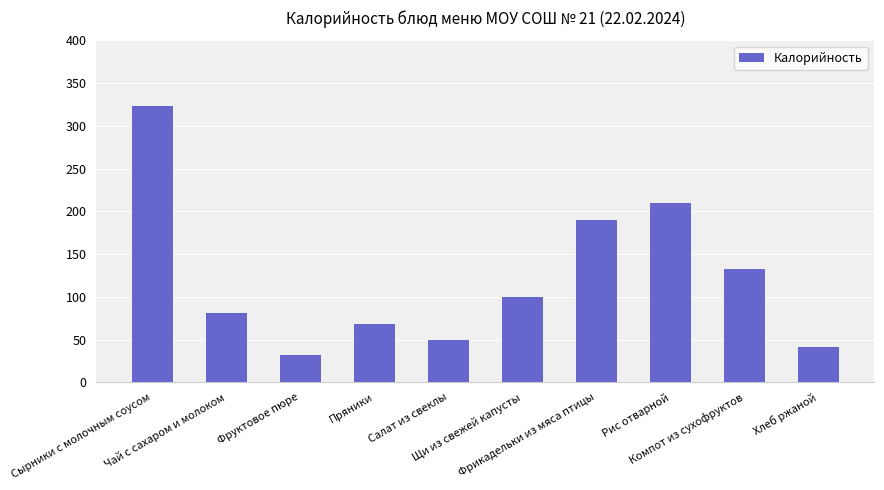

Approximately how many times larger is the value at Чай с сахаром и молоком compared to Сырники с молочным соусом?

0.3